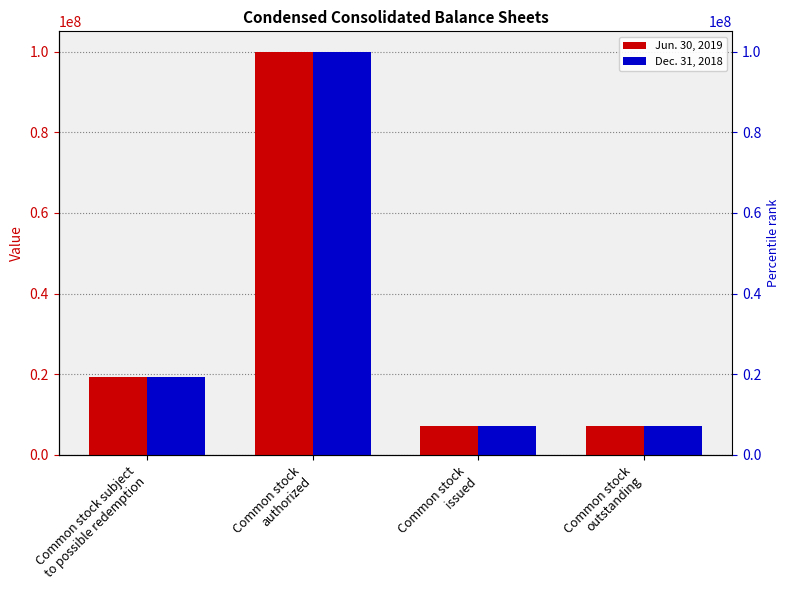

The value of Jun. 30, 2019 at Common stock
issued is 10207640. True or false?

False